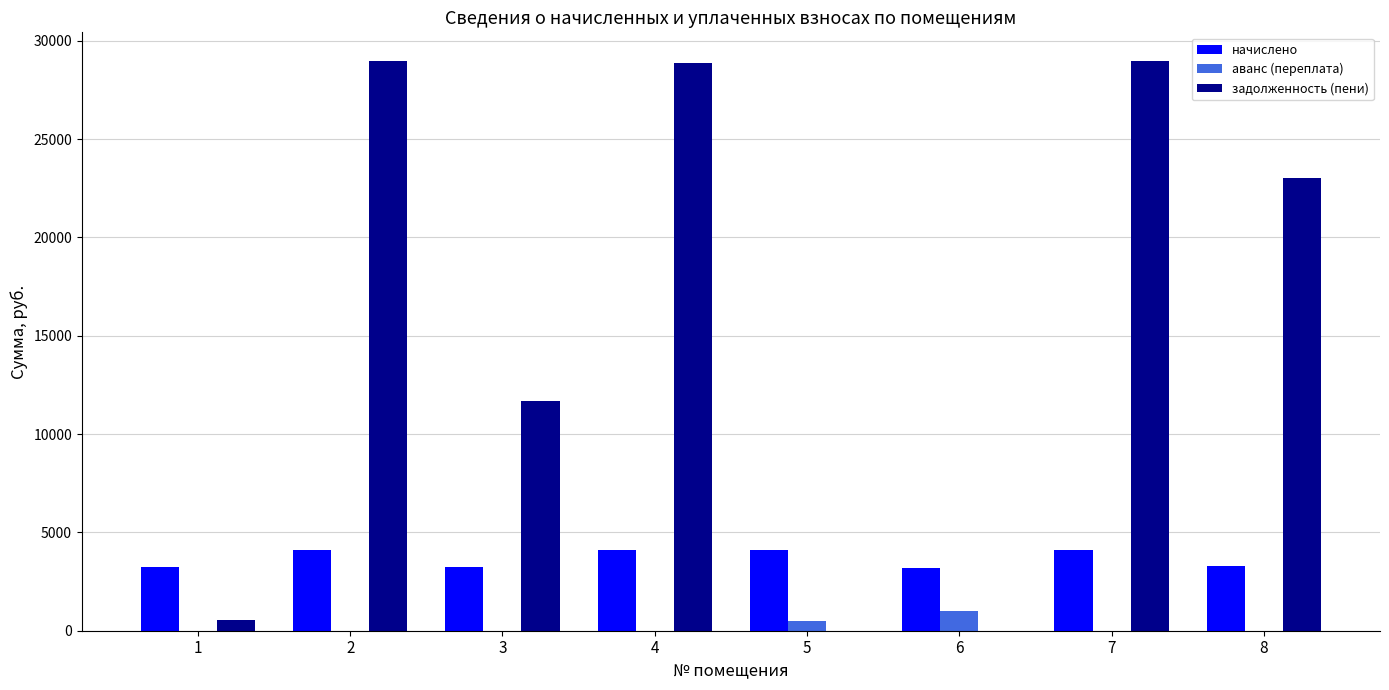

What is the maximum value for задолженность (пени)?

28981.0